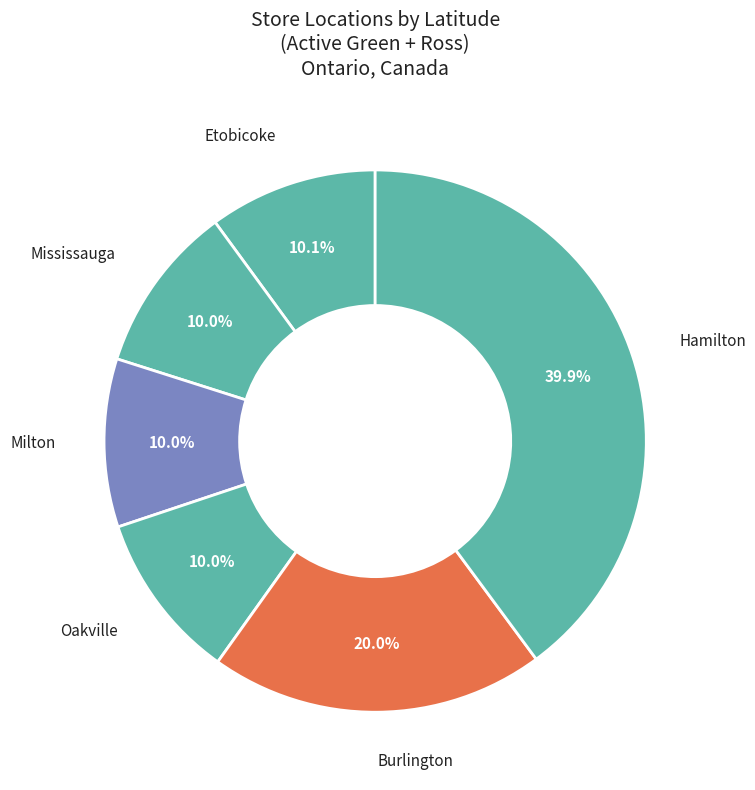

Which has a higher value, Milton or Burlington?

Burlington